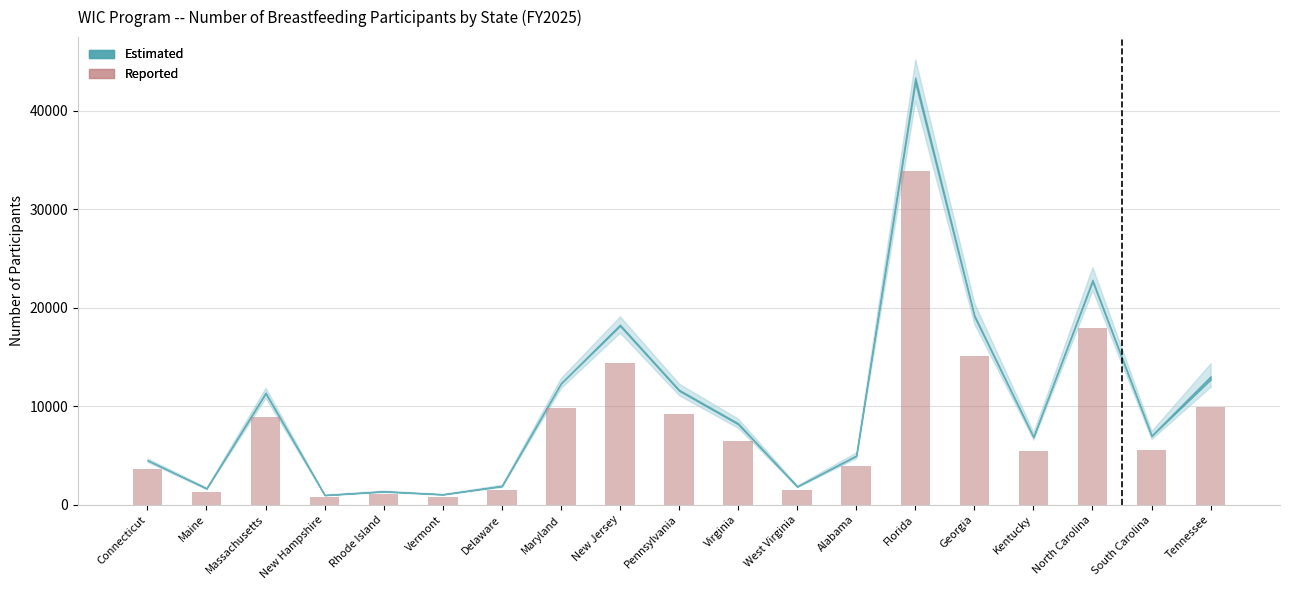

At which category does the chart reach its peak across all series?

Florida